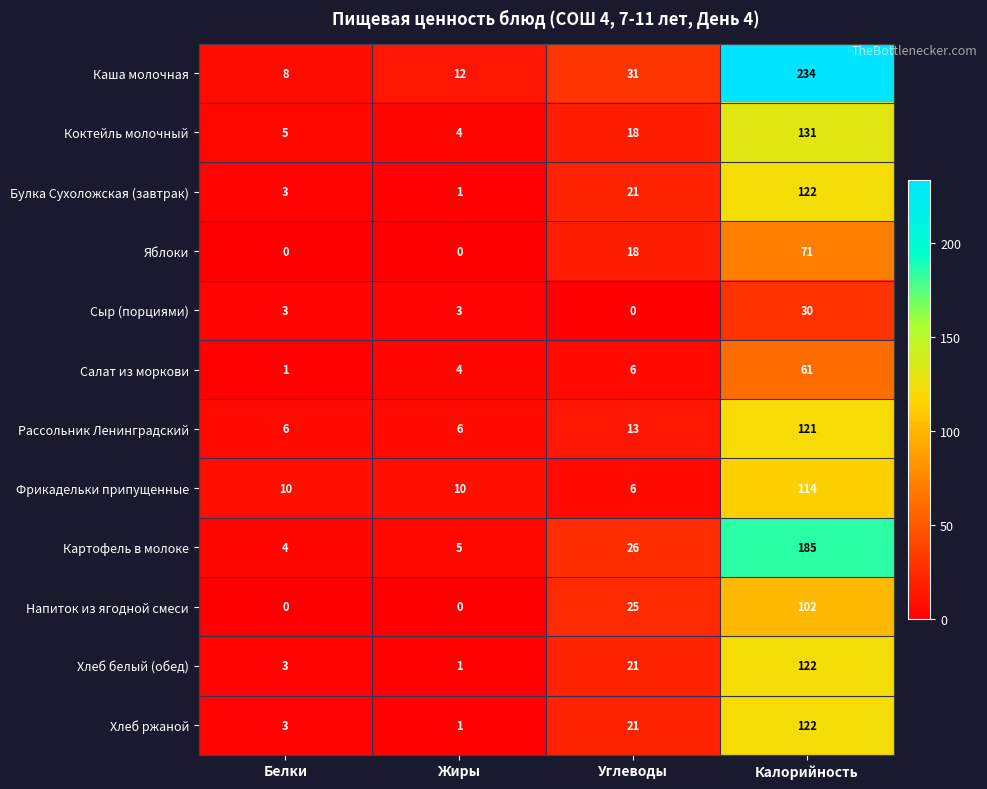

What is the sum of all Салат из моркови values?

72